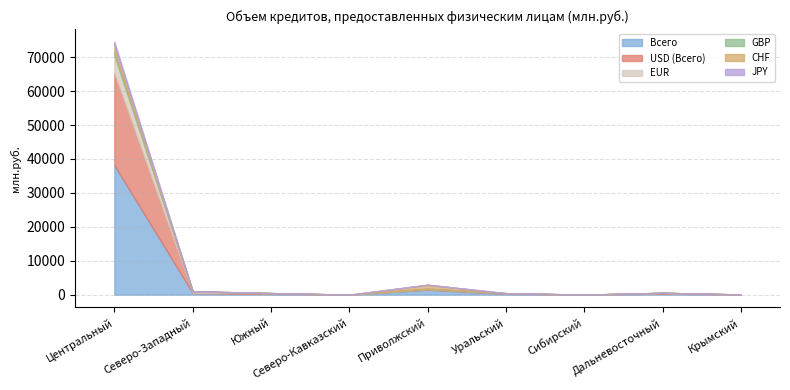

The value of GBP at Приволжский is 19. True or false?

False